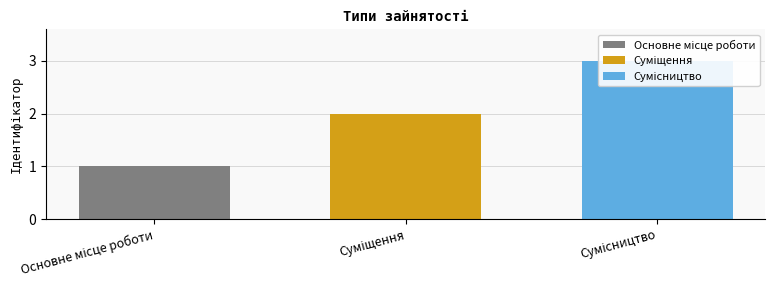

What is the average value?

2